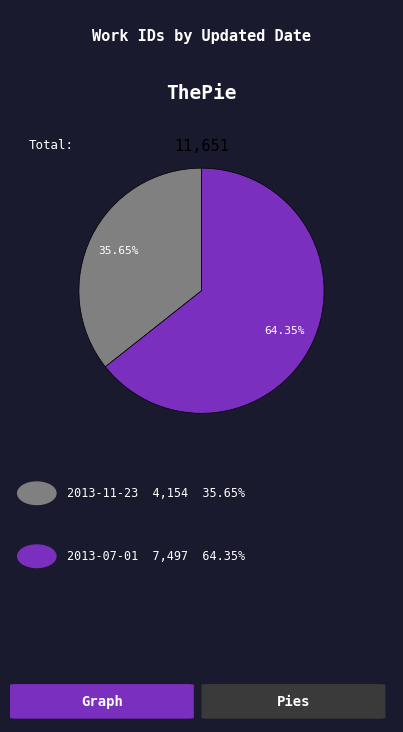

How many segments does this pie chart have?

2